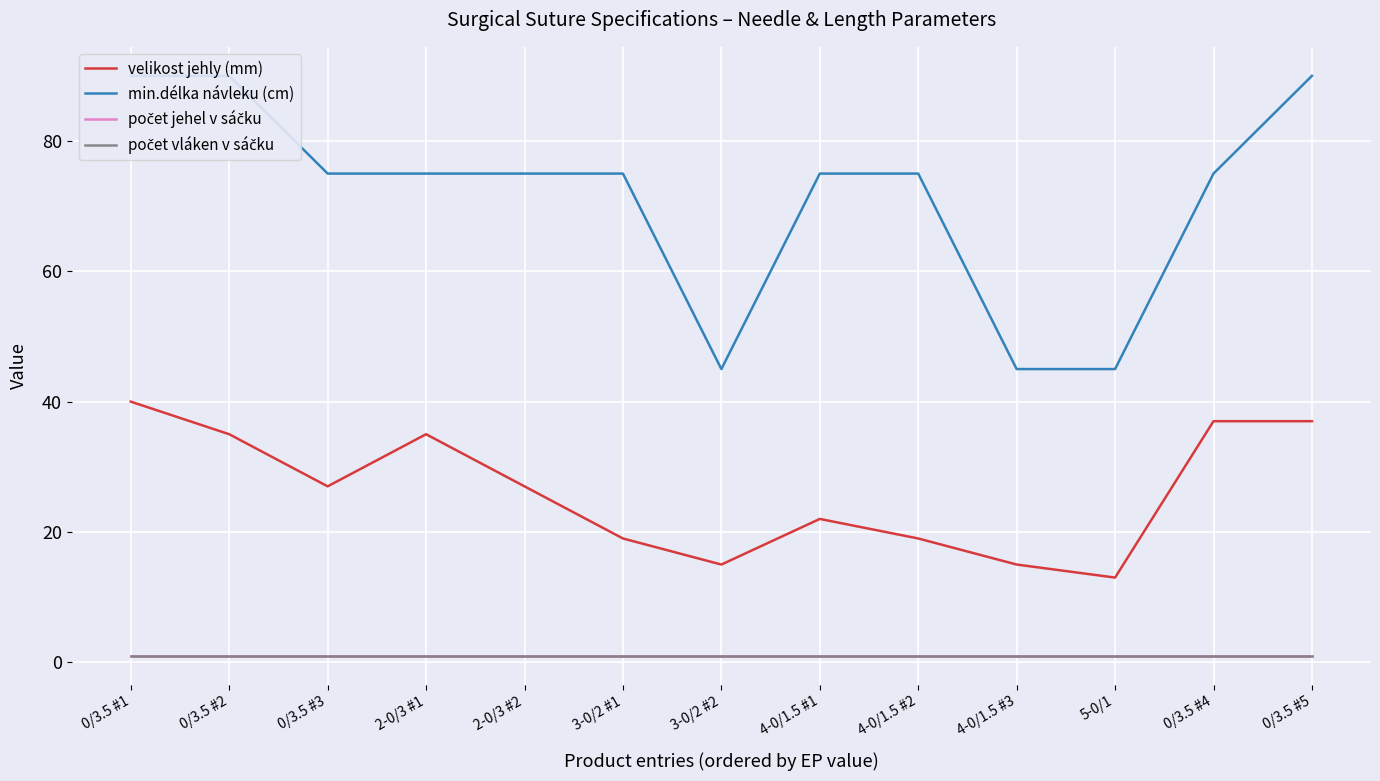

True or false: velikost jehly (mm) has a value of 20 at 5-0/1.

False